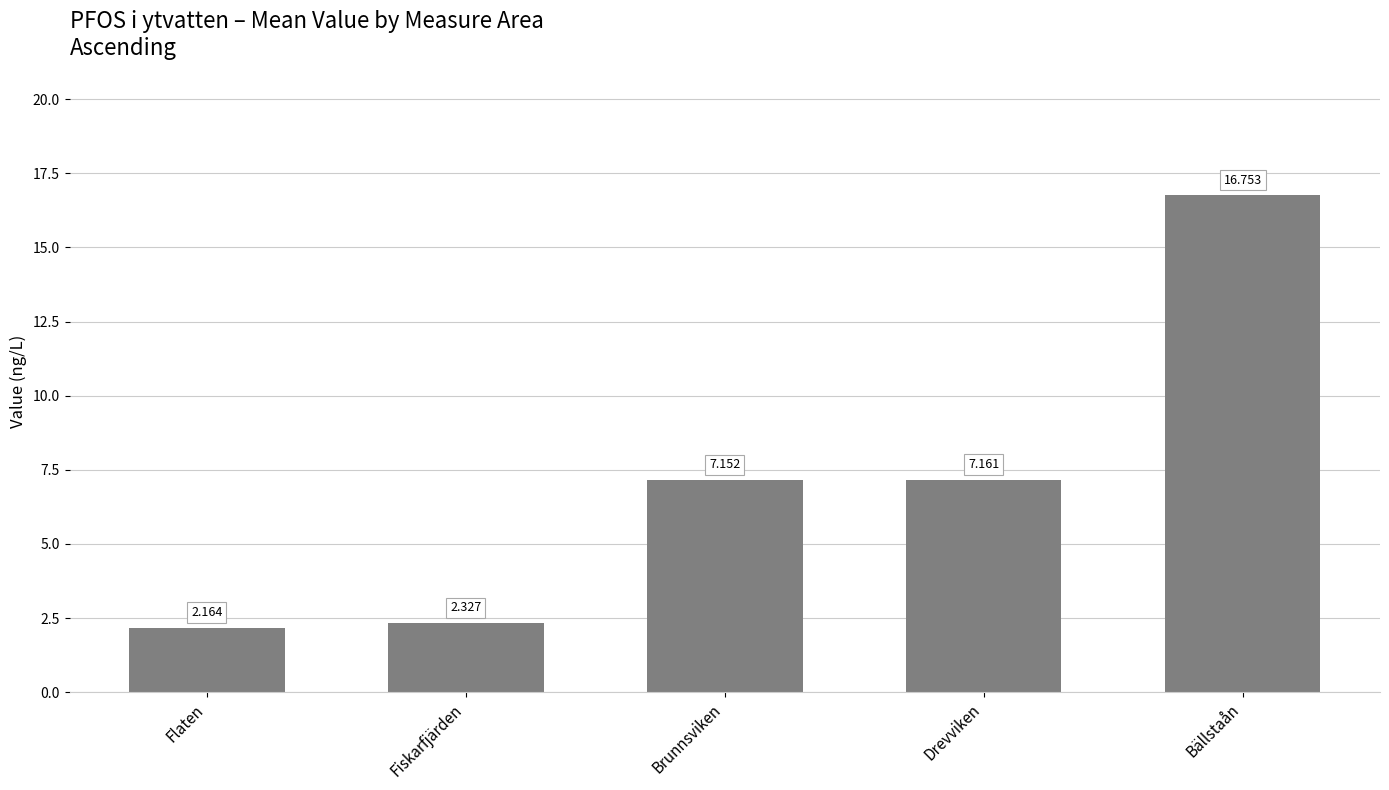

What is the change in value from Brunnsviken to Bällstaån?

+9.6